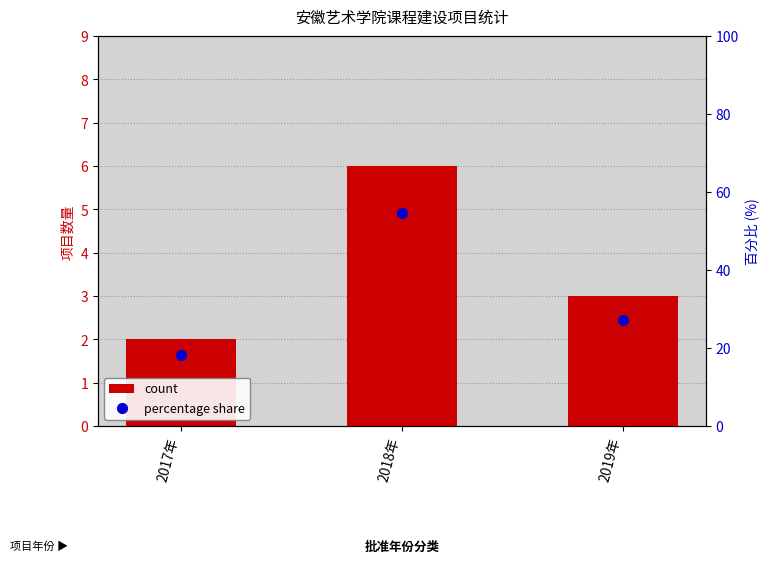

Is the value of count at 2018年 greater than the value of percentage share at 2017年?

No